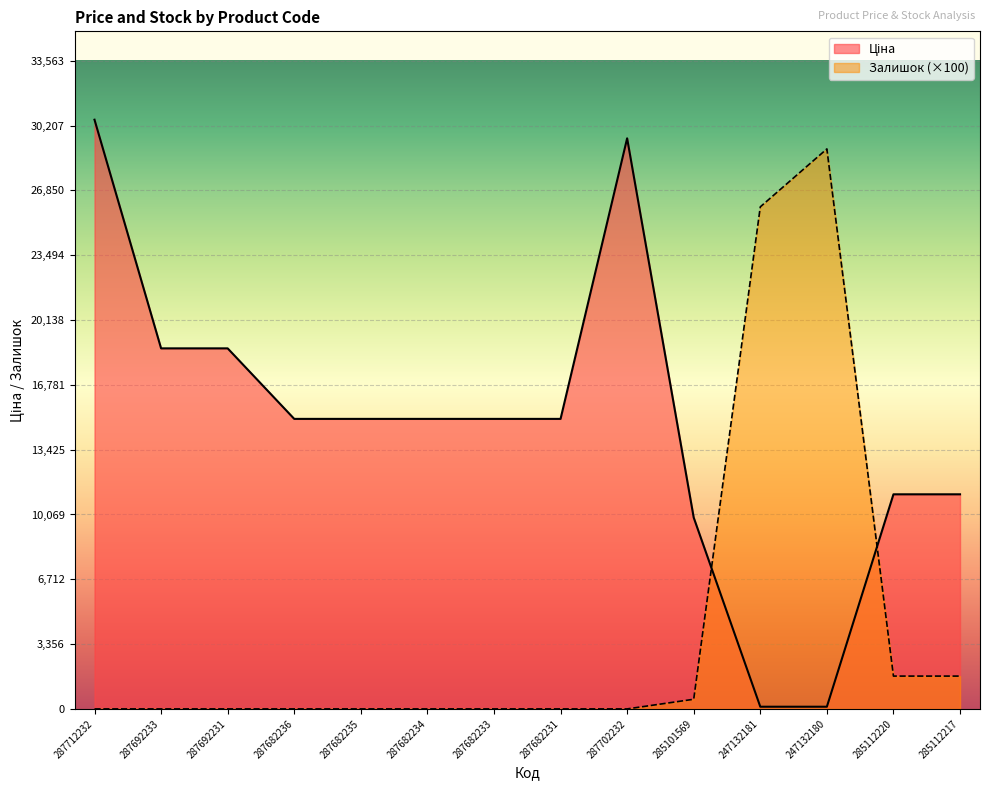

At how many categories does at least one series exceed 16372?

6